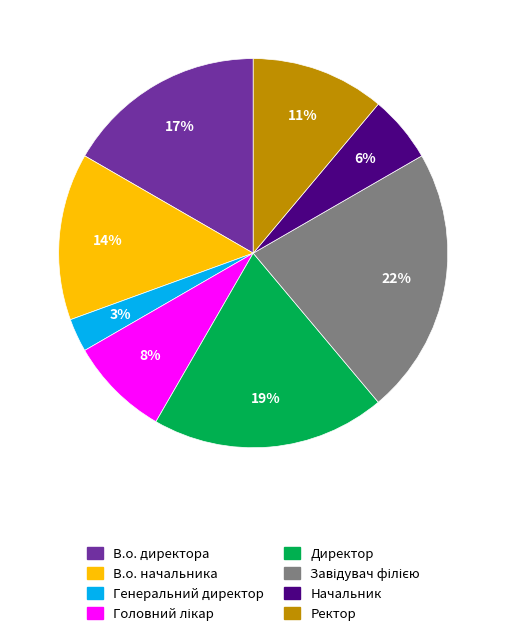

The Директор slice represents 19% of the pie. True or false?

True